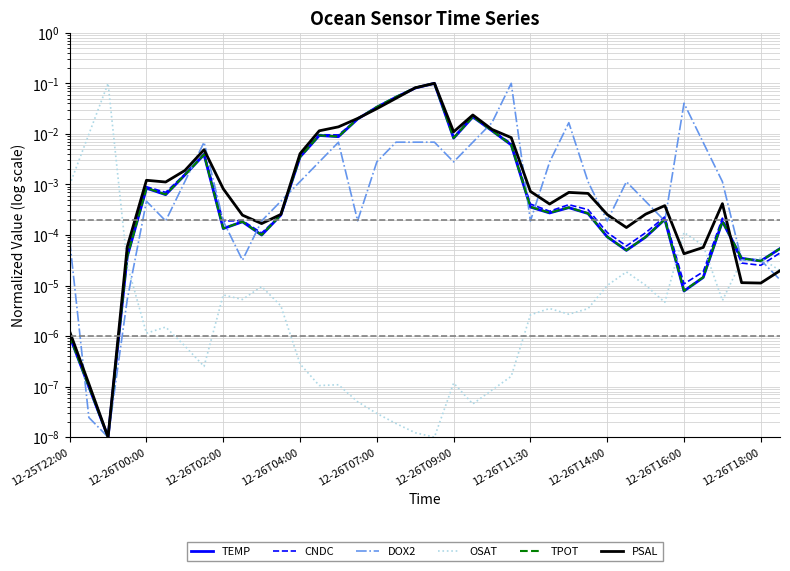

How many interior local valleys does the CNDC series have?

10